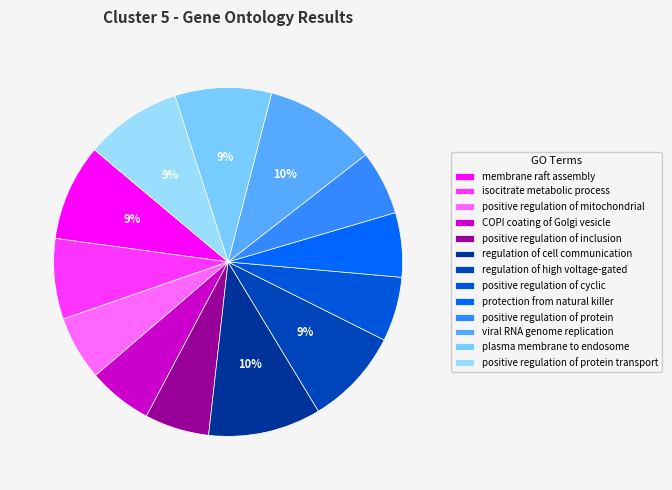

Is there any slice that represents more than half of the pie?

No